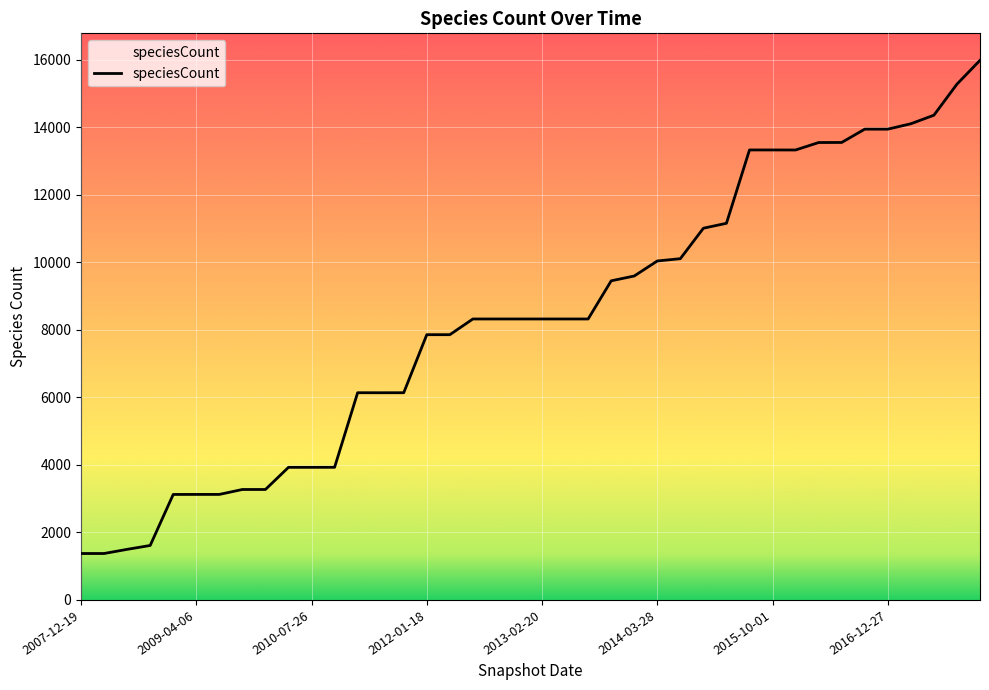

What is the label of the 36th point from the right?

2008-12-17